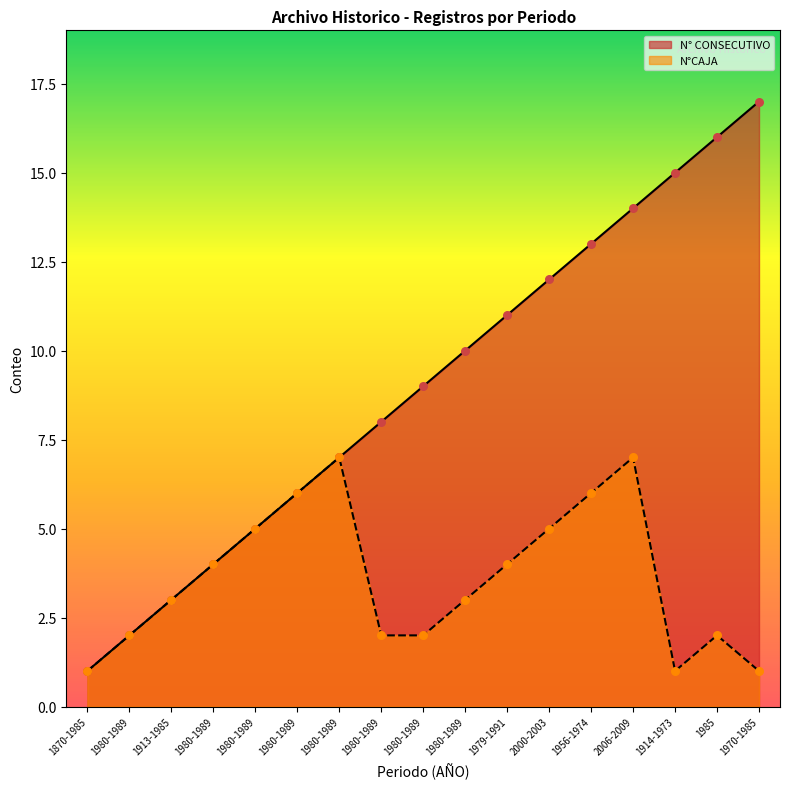

Which series has the largest total across all categories?

N° CONSECUTIVO